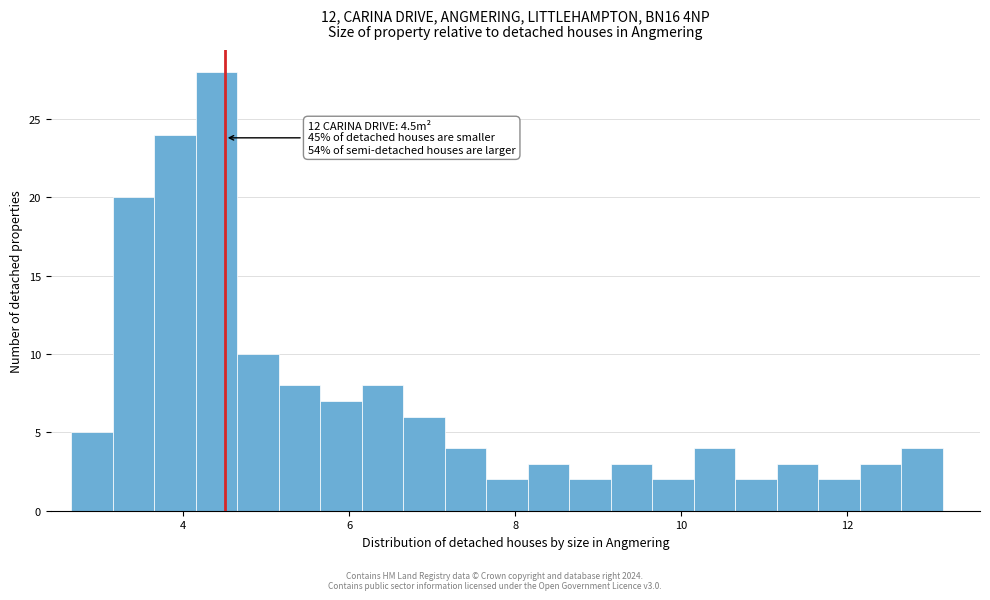

Around what value on the x-axis is the tallest bar? Give the approximate position of its centre, as read against the axis.

4.4